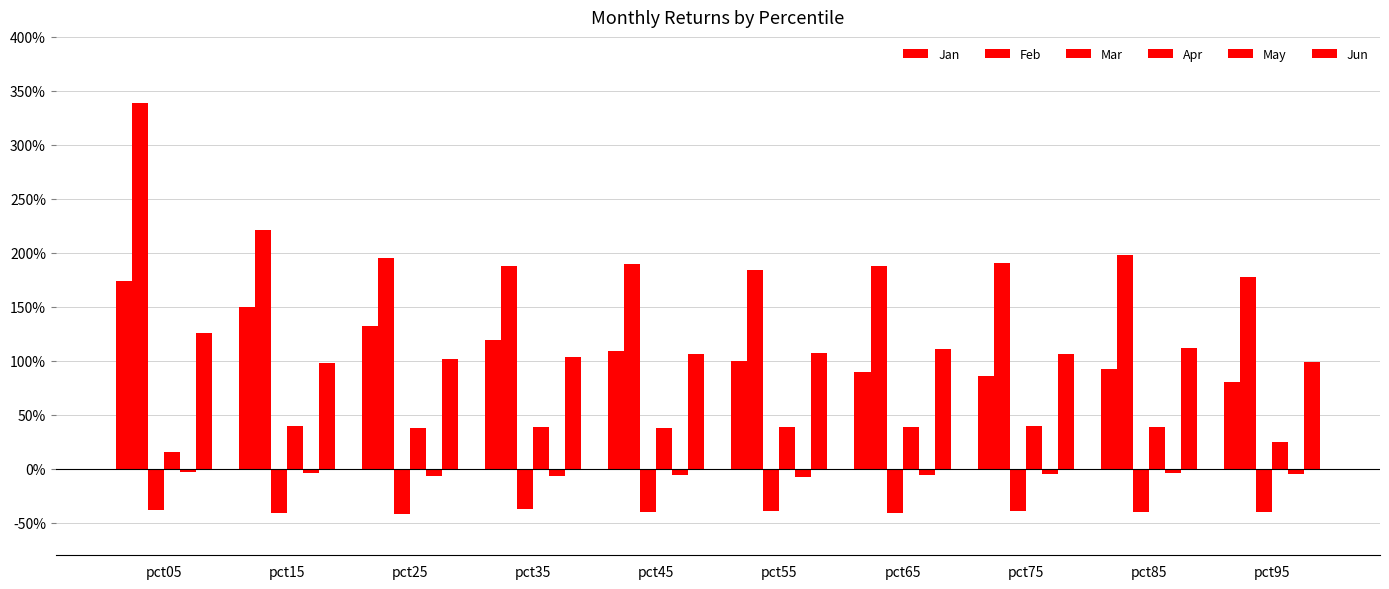

At which category is the sum across all series the highest?

pct05